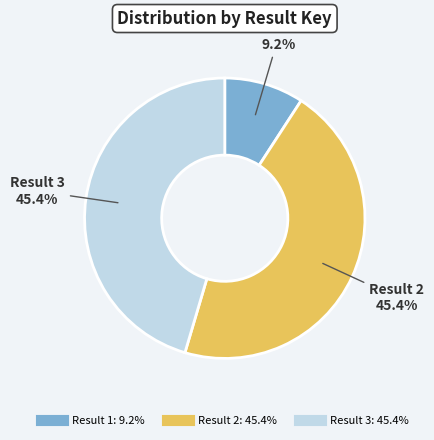

To the nearest percent, what is the average slice percentage?

33%